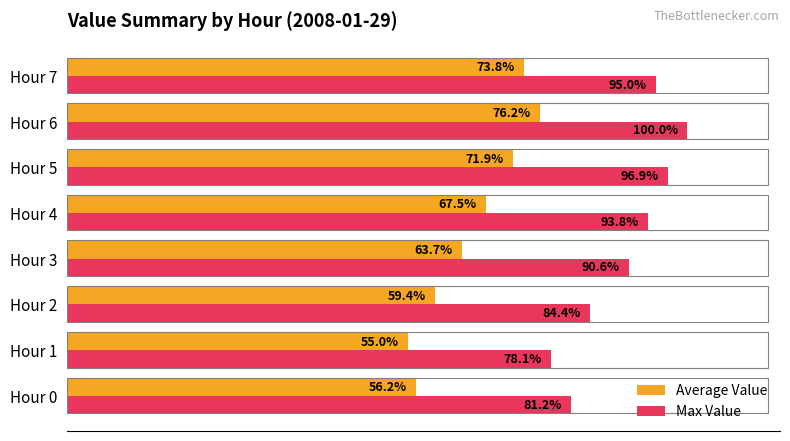

Which label corresponds to the smallest value in the chart?

Hour 1